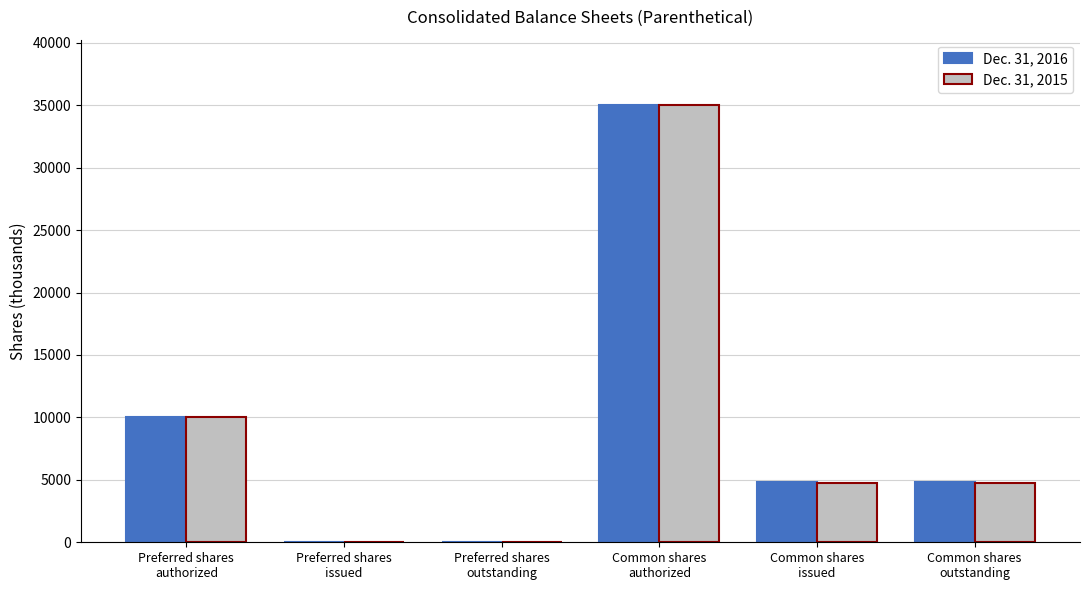

Reading left to right, what are all the values shown in this chart?

Dec. 31, 2016: 10000	0	0	35000	4796	4796
Dec. 31, 2015: 10000	0	0	35000	4783	4783